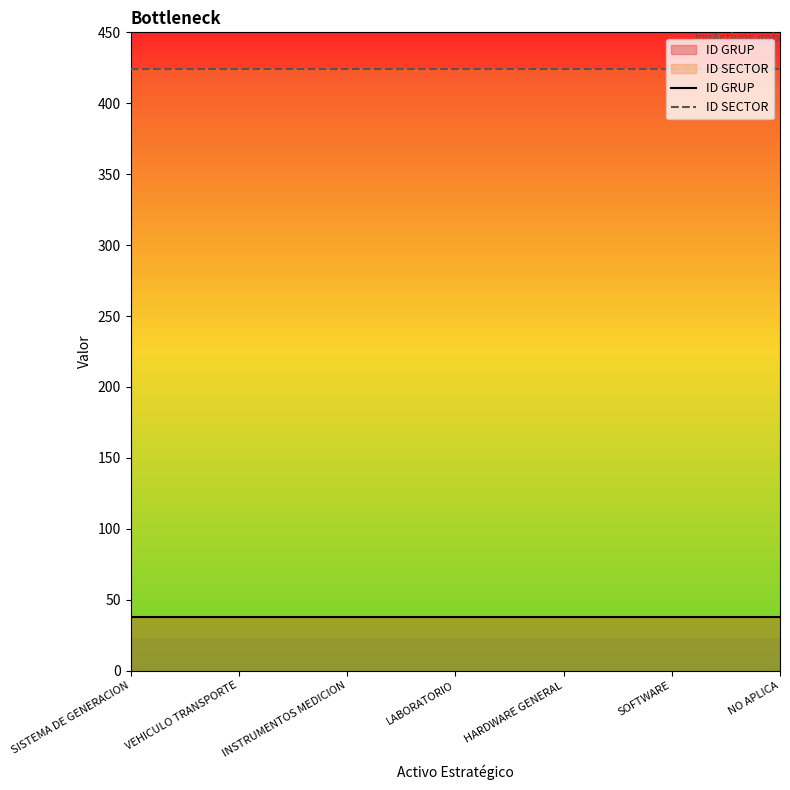

True or false: ID GRUP and ID SECTOR cross at least once.

False